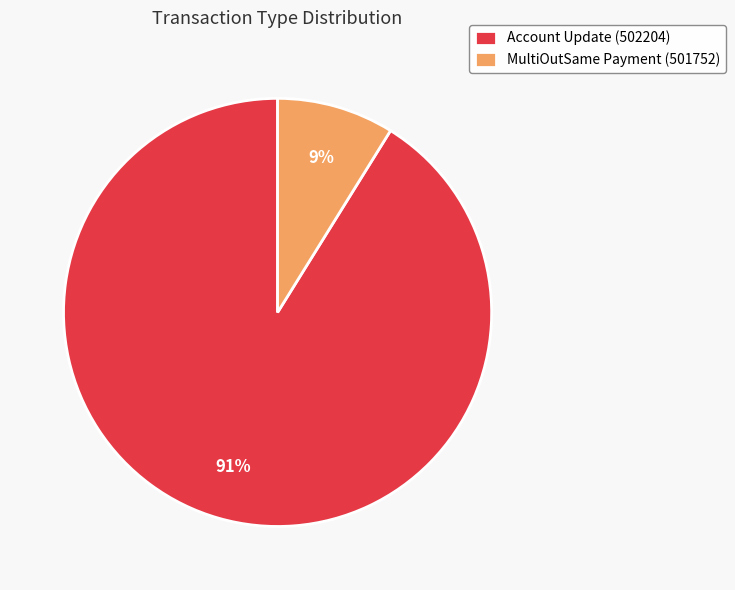

How many segments does this pie chart have?

2